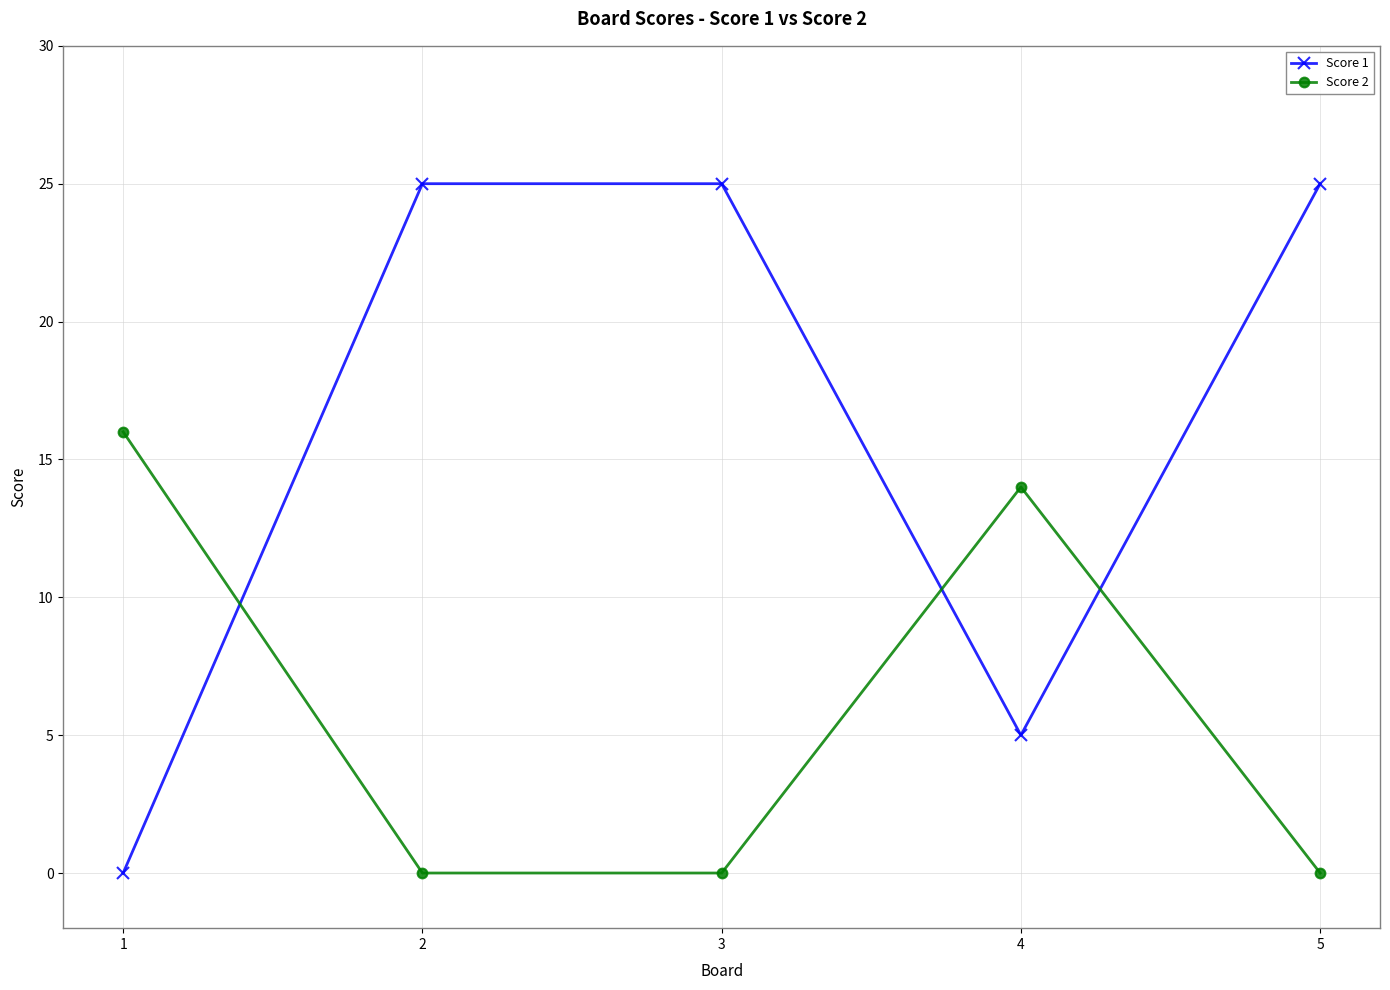

Reading left to right, transcribe all the data shown in this chart.

Score 1: 0	25	25	5	25
Score 2: 16	0	0	14	0